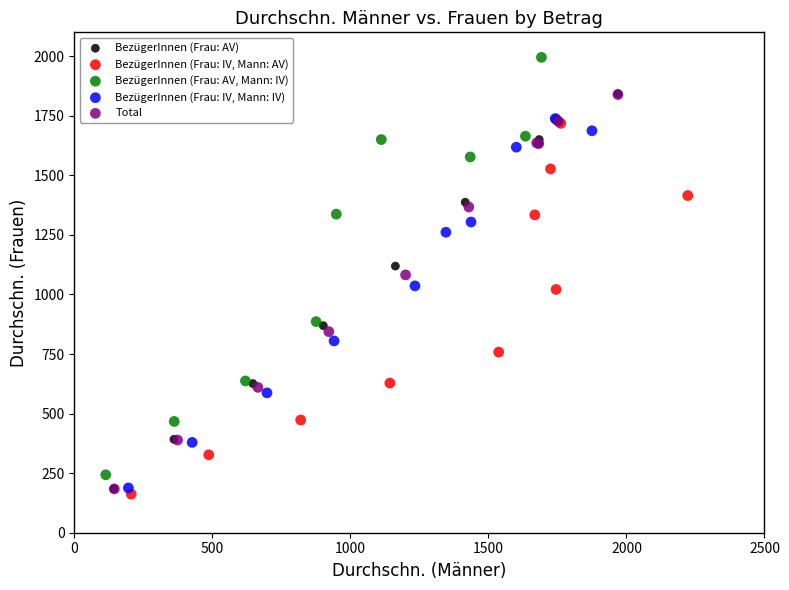

Which series has the widest spread of Y values?

BezügerInnen (Frau: AV, Mann: IV)